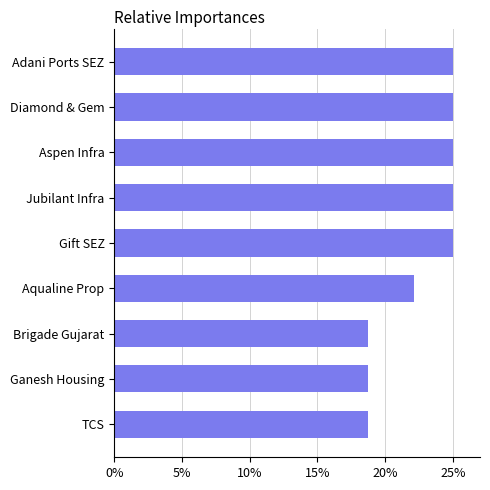

Are the bars horizontal?

Yes